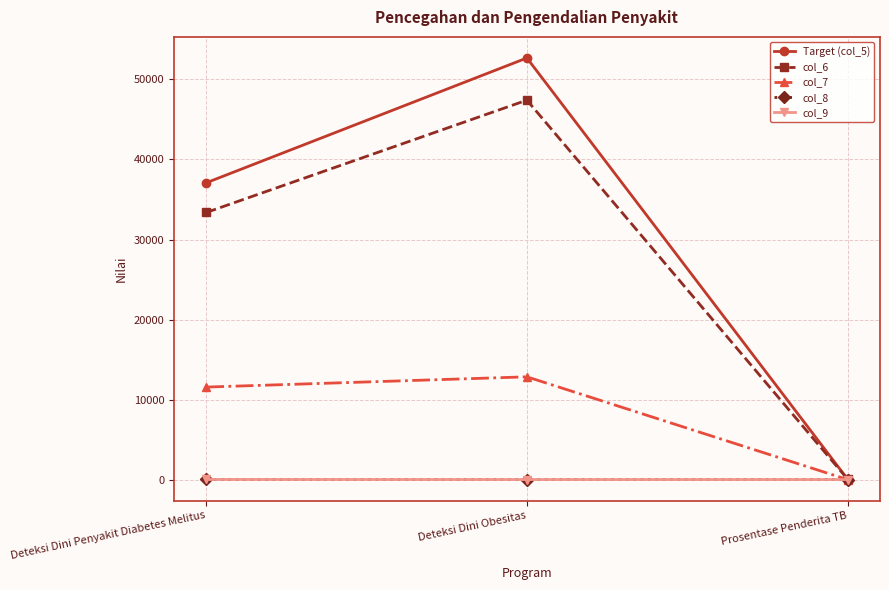

Which category has the highest value in the col_7 series?

Deteksi Dini Obesitas